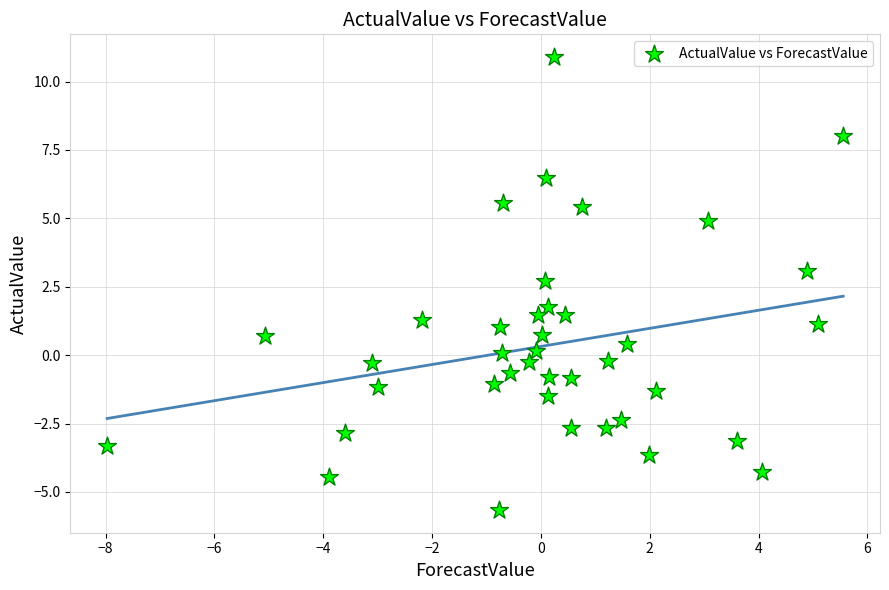

What Y value in the scatter plot is closest to 2?

1.8